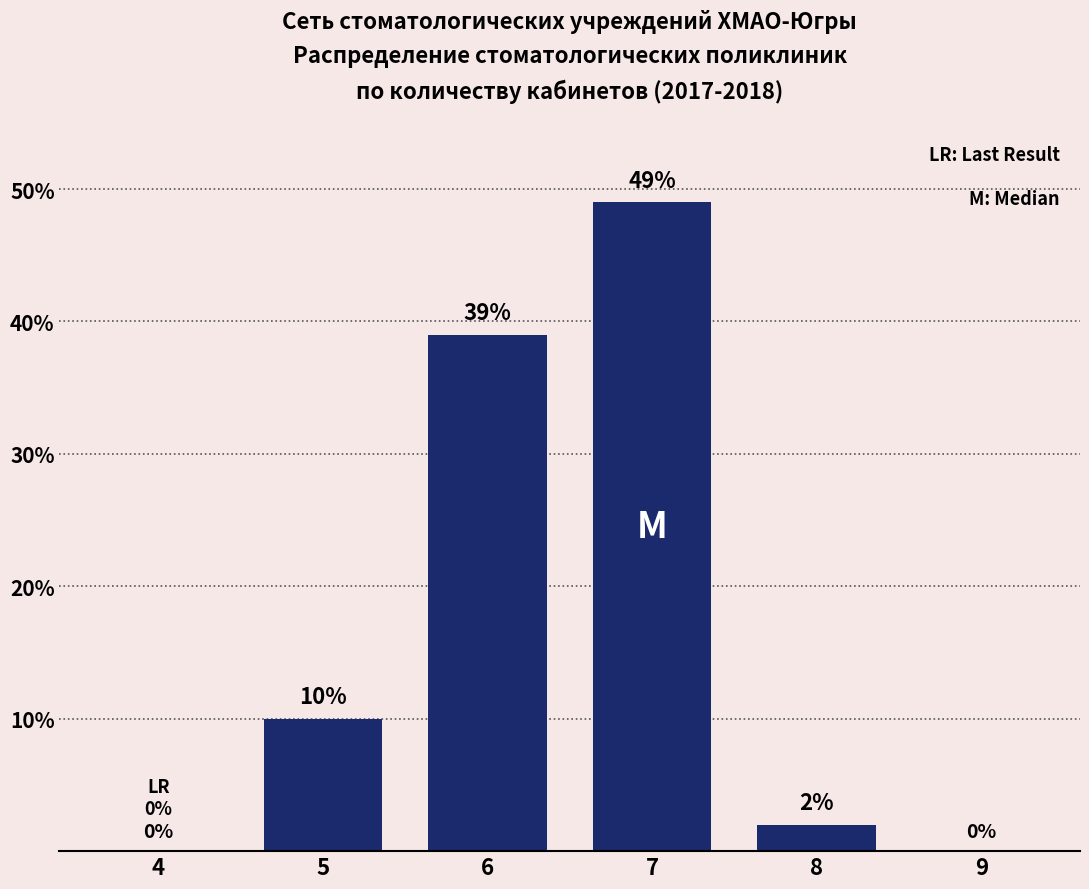

Reading right to left, extract all data points from this chart.

9=0	8=2	7=49	6=39	5=10	4=0